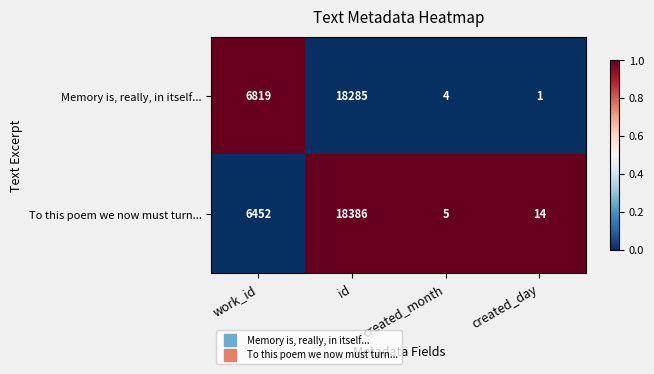

What is the difference between the highest and lowest values at work_id?

367